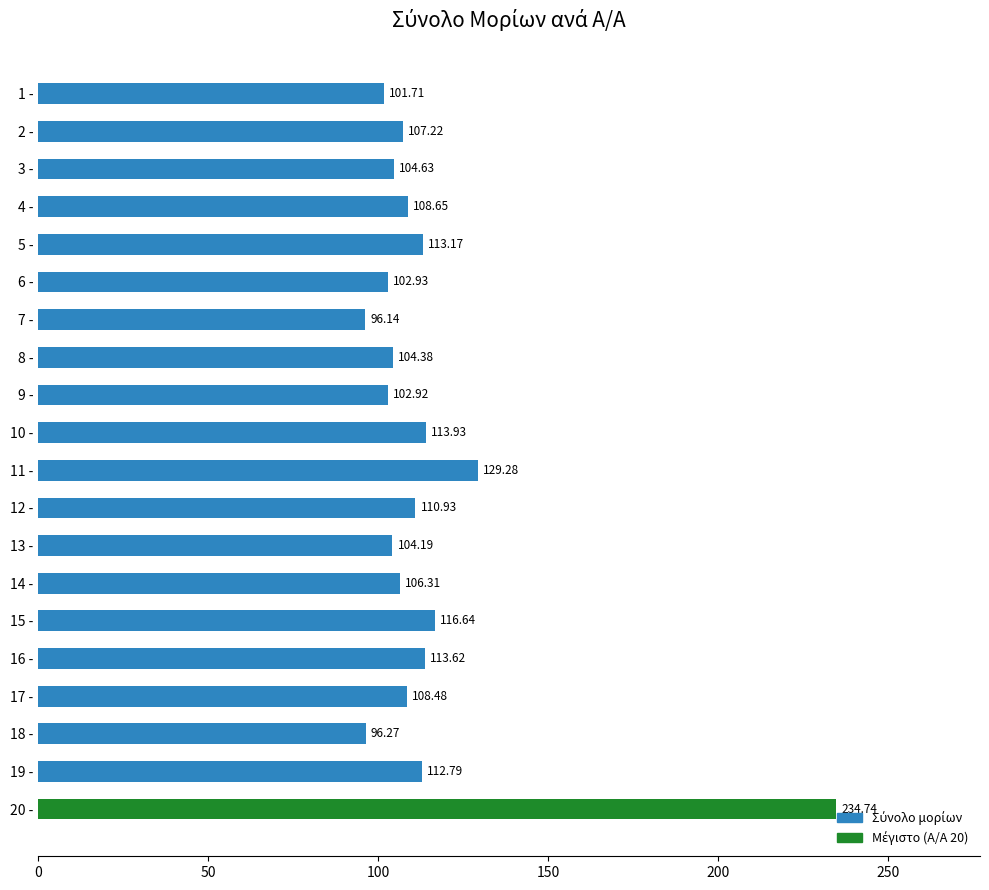

Are the bars horizontal?

Yes